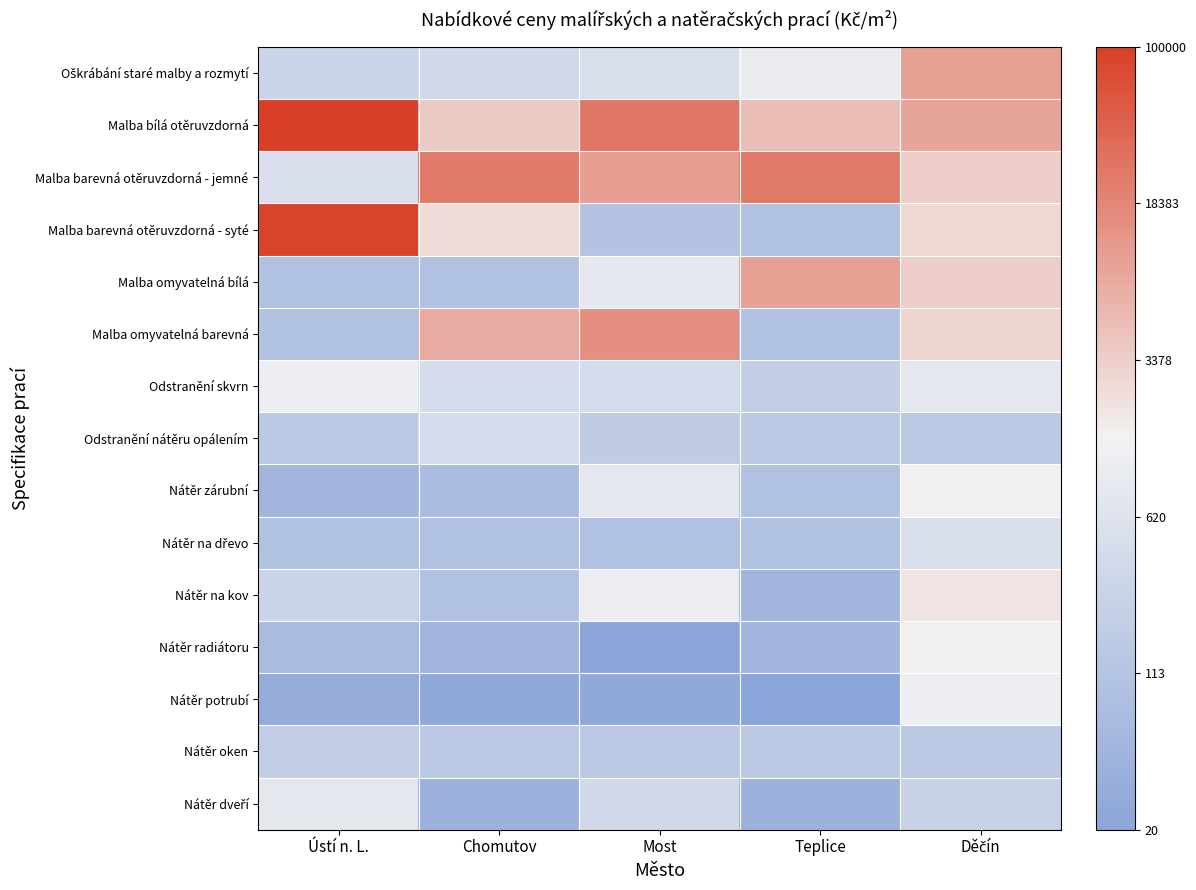

At which category is the sum across all series the highest?

Děčín